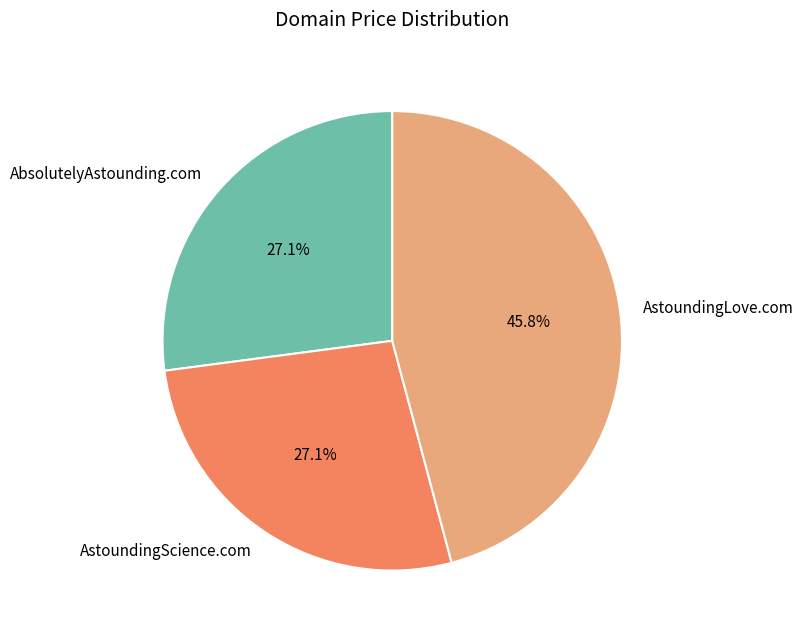

Which category has the biggest portion of the pie?

AstoundingLove.com